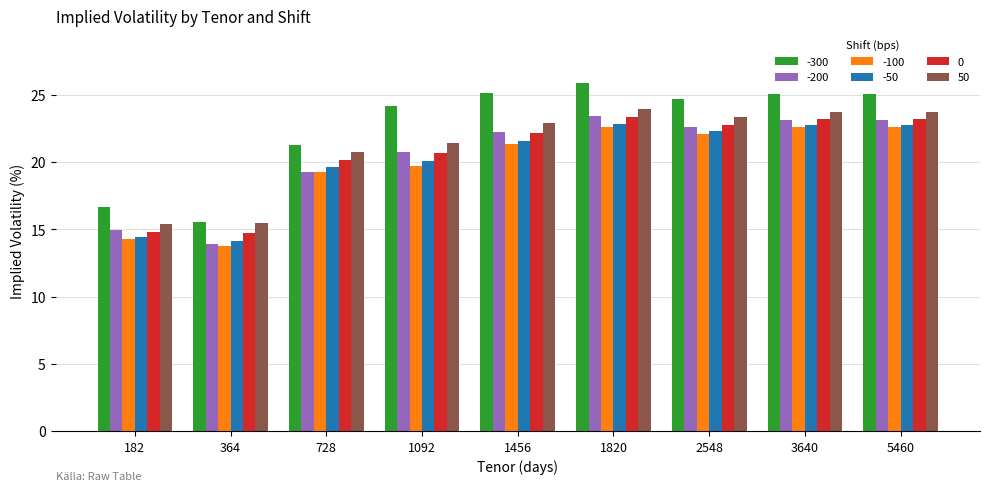

Which series has the largest total across all categories?

-300